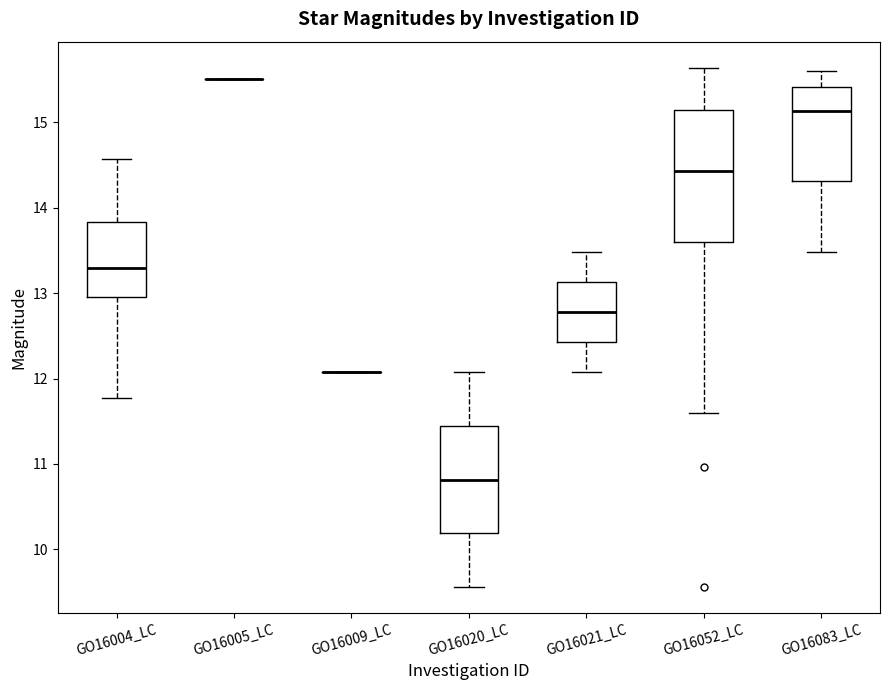

Reading left to right, transcribe this box plot: for each box, give where its median line is, the range the box spans, and where its two whiskers end, as read against the y-axis. The values are not printed on the chart, so give them approximately, as read against the axis.

GO16004_LC: median 13.3, box 13.0 to 13.8, whiskers 11.8 to 14.6
GO16005_LC: box collapsed to a line at 15.5, whiskers 15.5 to 15.5
GO16009_LC: box collapsed to a line at 12.1, whiskers 12.1 to 12.1
GO16020_LC: median 10.8, box 10.2 to 11.4, whiskers 9.6 to 12.1
GO16021_LC: median 12.8, box 12.4 to 13.1, whiskers 12.1 to 13.5
GO16052_LC: median 14.4, box 13.6 to 15.1, whiskers 11.6 to 15.6
GO16083_LC: median 15.1, box 14.3 to 15.4, whiskers 13.5 to 15.6